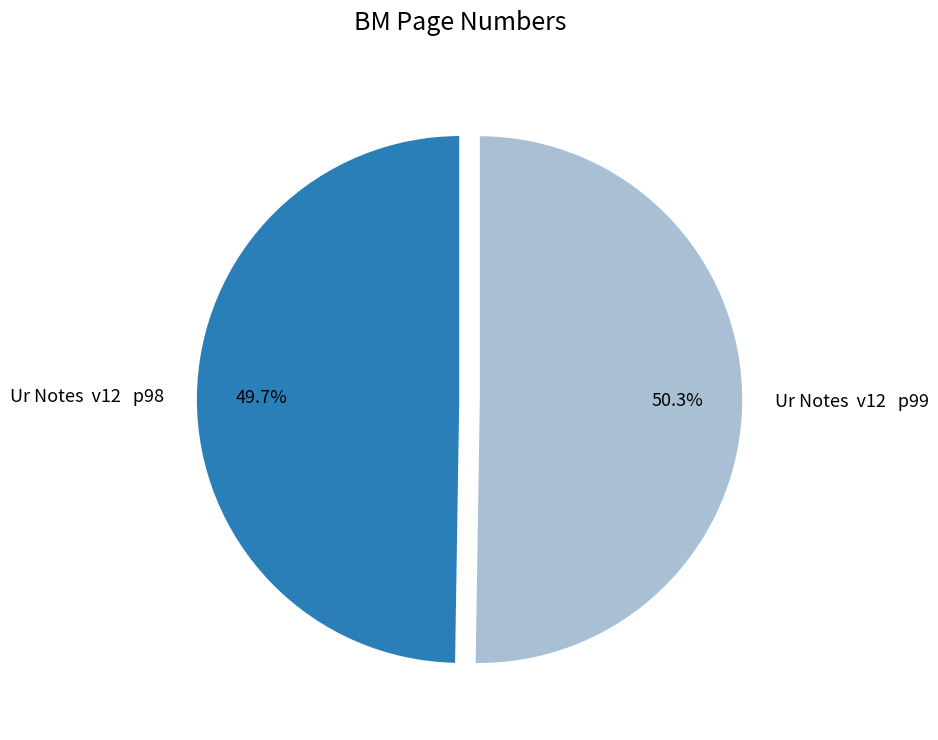

To the nearest percent, what is the average slice percentage?

50%